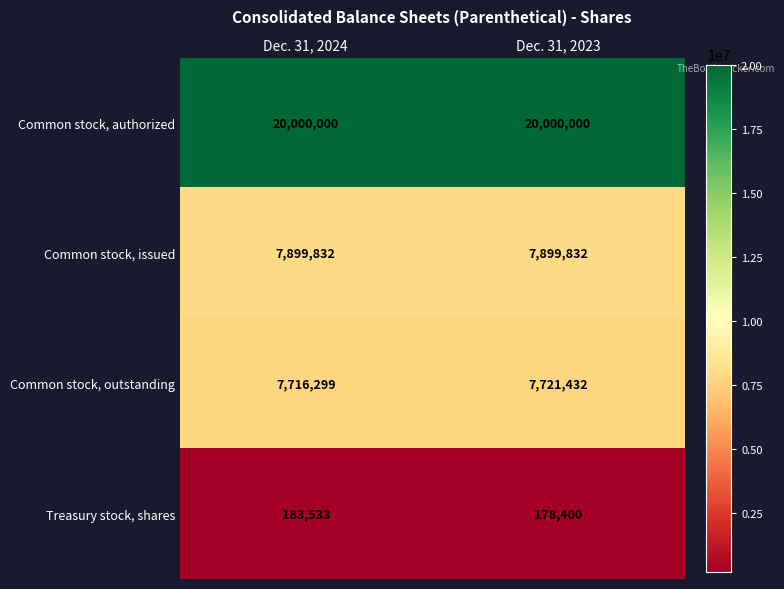

What is the maximum value shown in the chart?

20000000